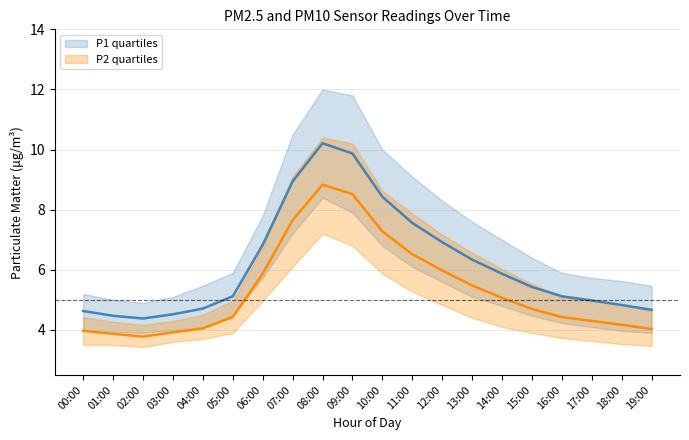

How many times do P2_q3 and P1_mean cross each other?

2